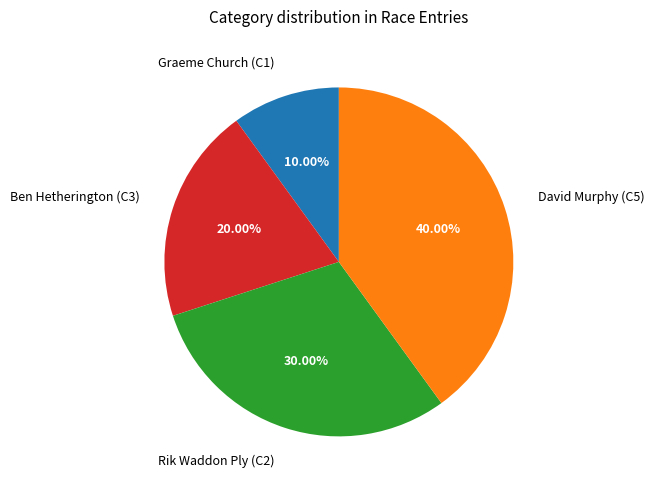

Is there a majority slice in this chart?

No